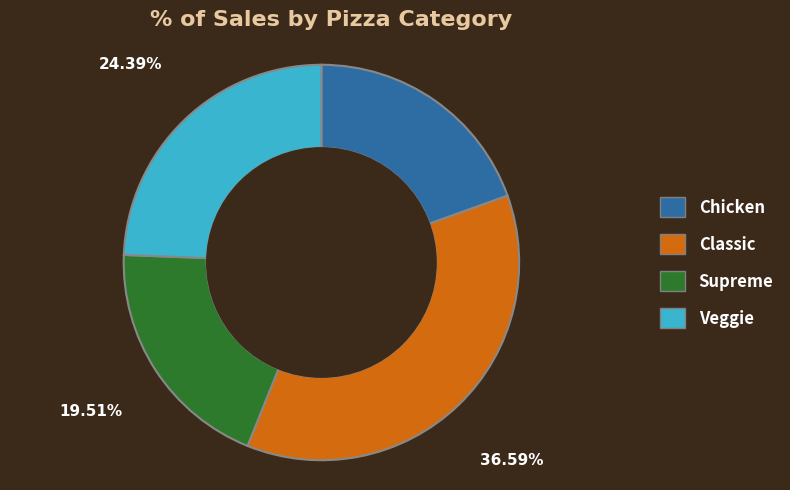

Count the number of slices in the pie.

4